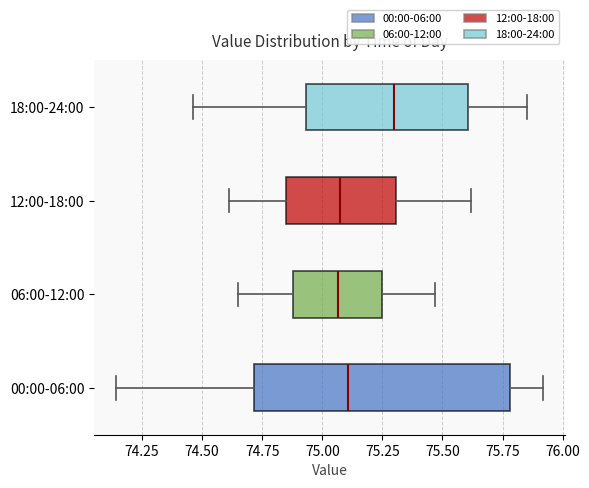

Reading bottom to top, read every box against the x-axis: the position of its median line, the range the box covers, and the ends of its whiskers. The values are not printed on the chart, so give them approximately, as read against the axis.

00:00-06:00: median 75.10, box 74.70 to 75.80, whiskers 74.15 to 75.90
06:00-12:00: median 75.05, box 74.90 to 75.25, whiskers 74.65 to 75.45
12:00-18:00: median 75.10, box 74.85 to 75.30, whiskers 74.60 to 75.60
18:00-24:00: median 75.30, box 74.95 to 75.60, whiskers 74.45 to 75.85